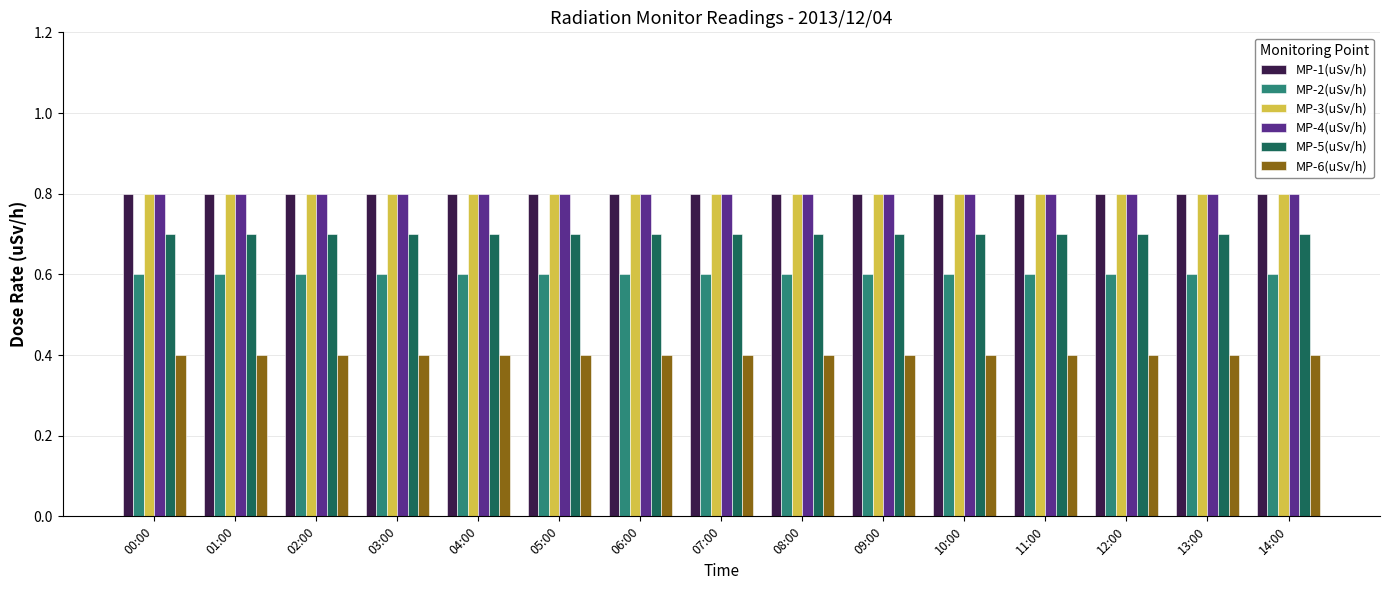

At how many categories does at least one series exceed 0?

15